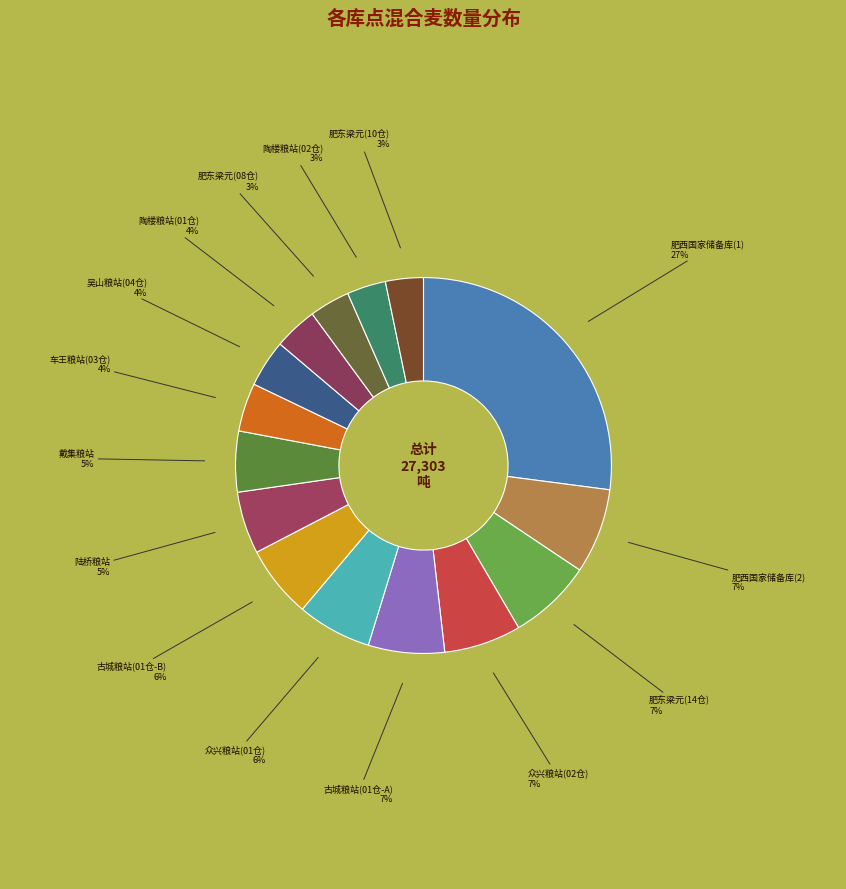

To the nearest percent, what percentage of the pie is 肥东梁元(08仓)?

3%